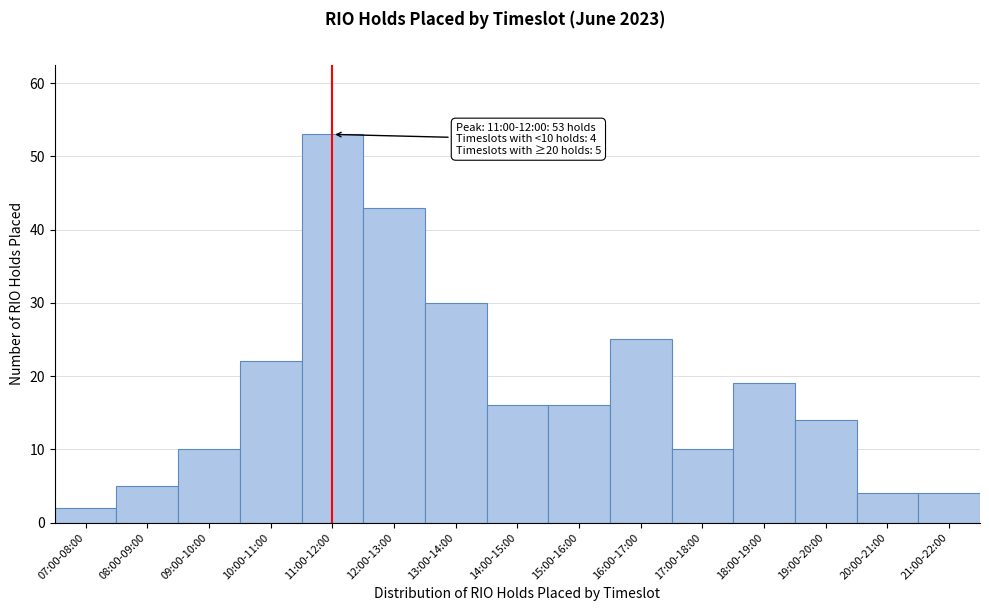

Reading left to right, extract all data points from this chart.

07:00-08:00=2	08:00-09:00=5	09:00-10:00=10	10:00-11:00=22	11:00-12:00=53	12:00-13:00=43	13:00-14:00=30	14:00-15:00=16	15:00-16:00=16	16:00-17:00=25	17:00-18:00=10	18:00-19:00=19	19:00-20:00=14	20:00-21:00=4	21:00-22:00=4